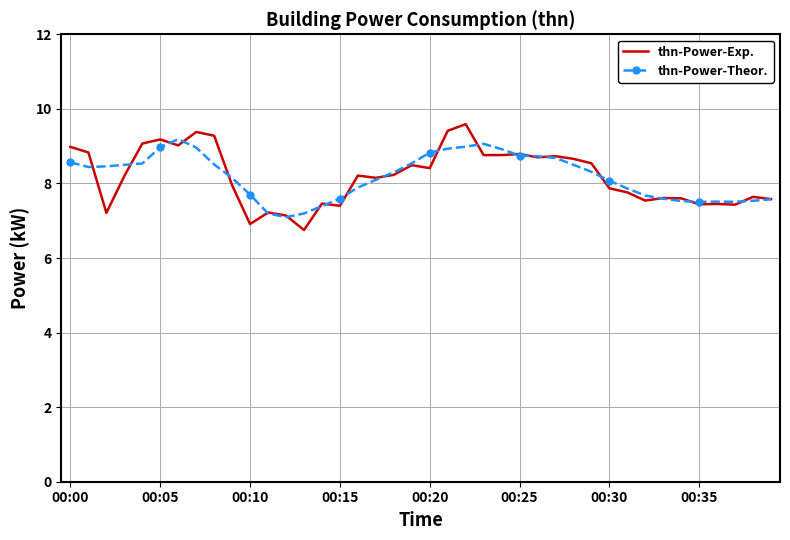

What is the maximum value shown in the chart?

9.6